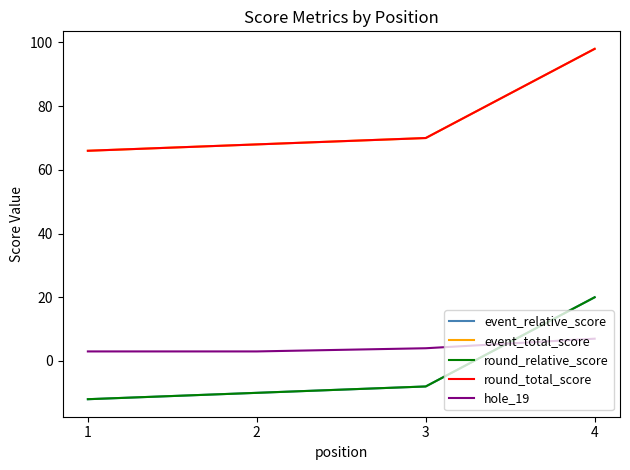

What is the difference between the hole_19 values at 3 and 1?

1